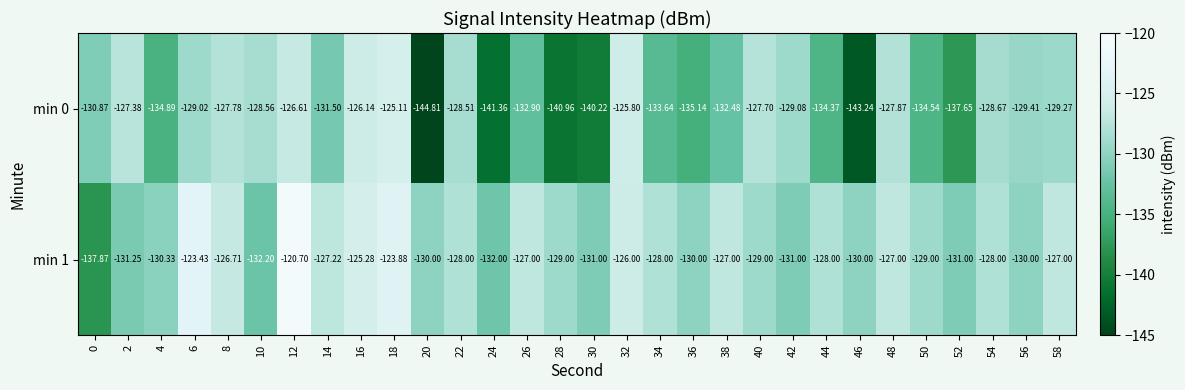

Is the value of min 0 at 12 greater than the value of min 1 at 44?

Yes